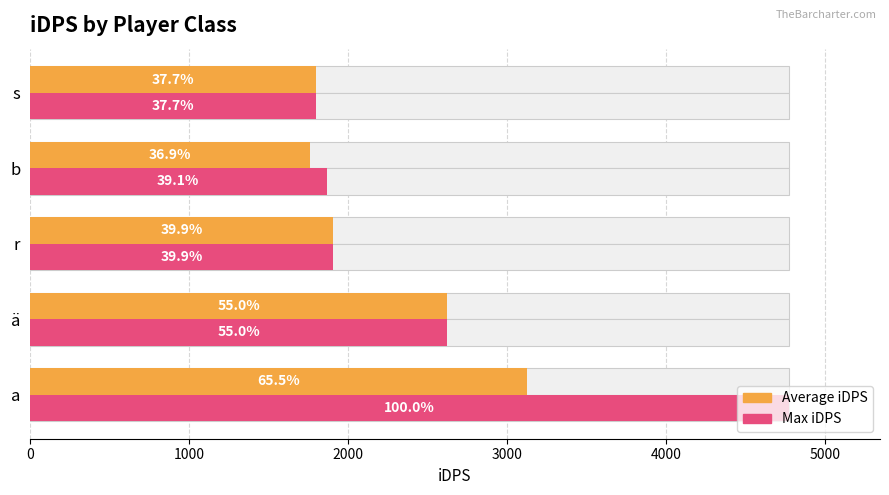

How many groups of bars are there?

5